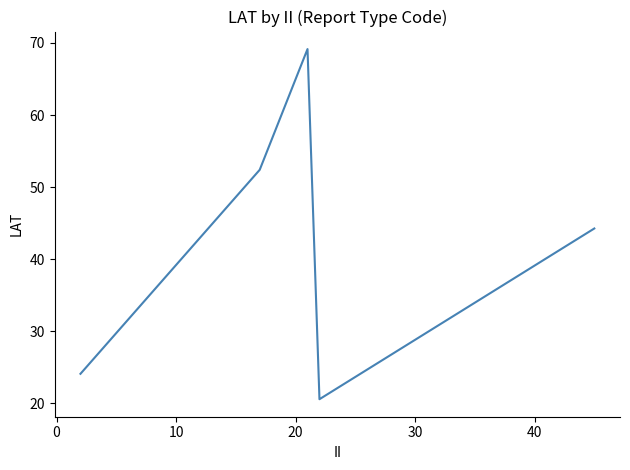

Reading left to right, what are all the values shown in this chart?

24.1	52.4	69.2	20.6	44.3